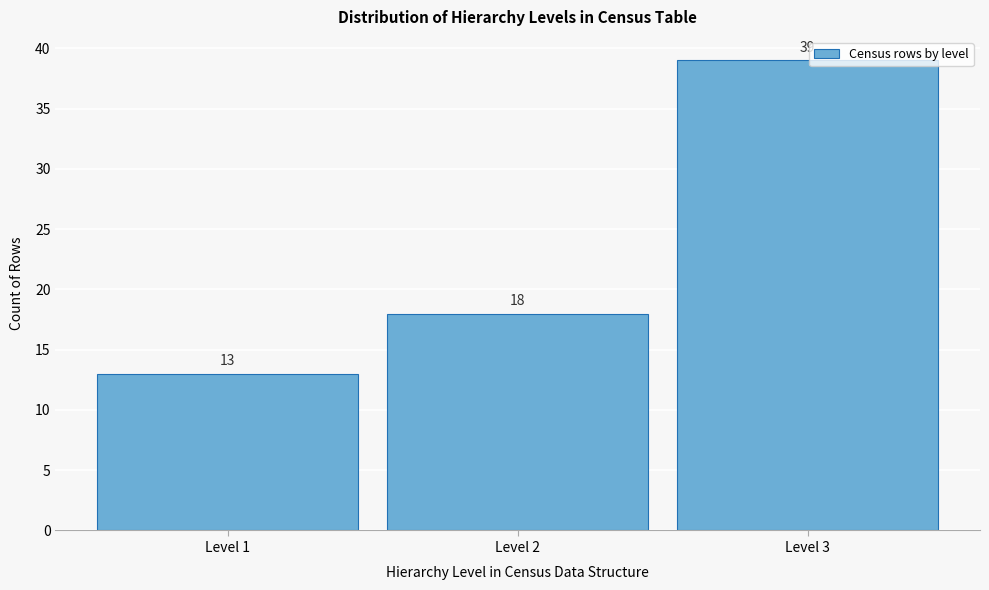

Over which range of the x-axis is the bar tallest?

2.5 to 3.5